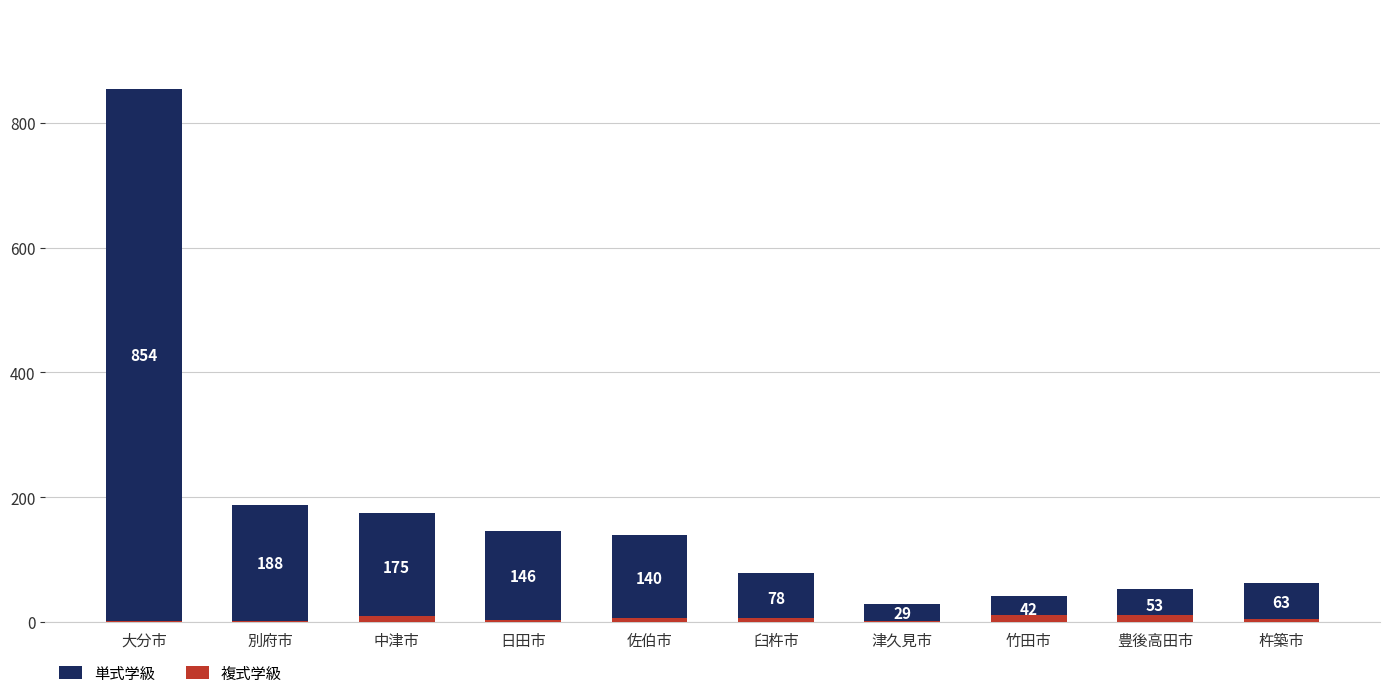

Which has a higher value, 杵築市 or 中津市?

中津市